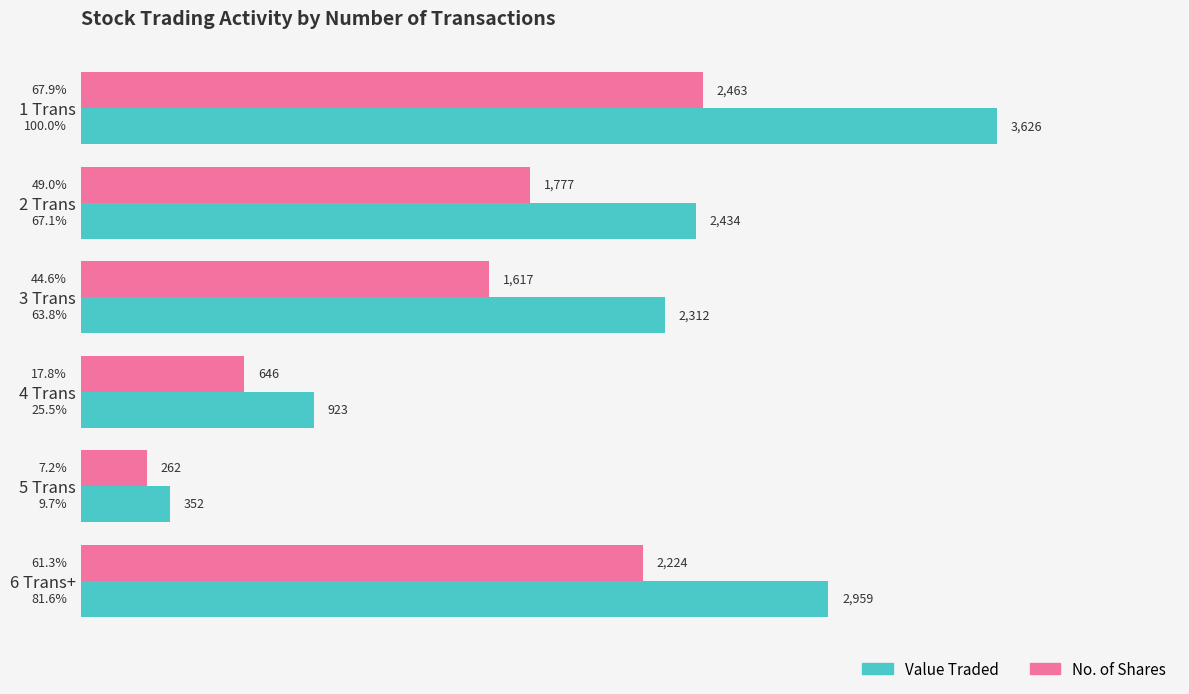

How many data points in Value Traded are above 67?

3